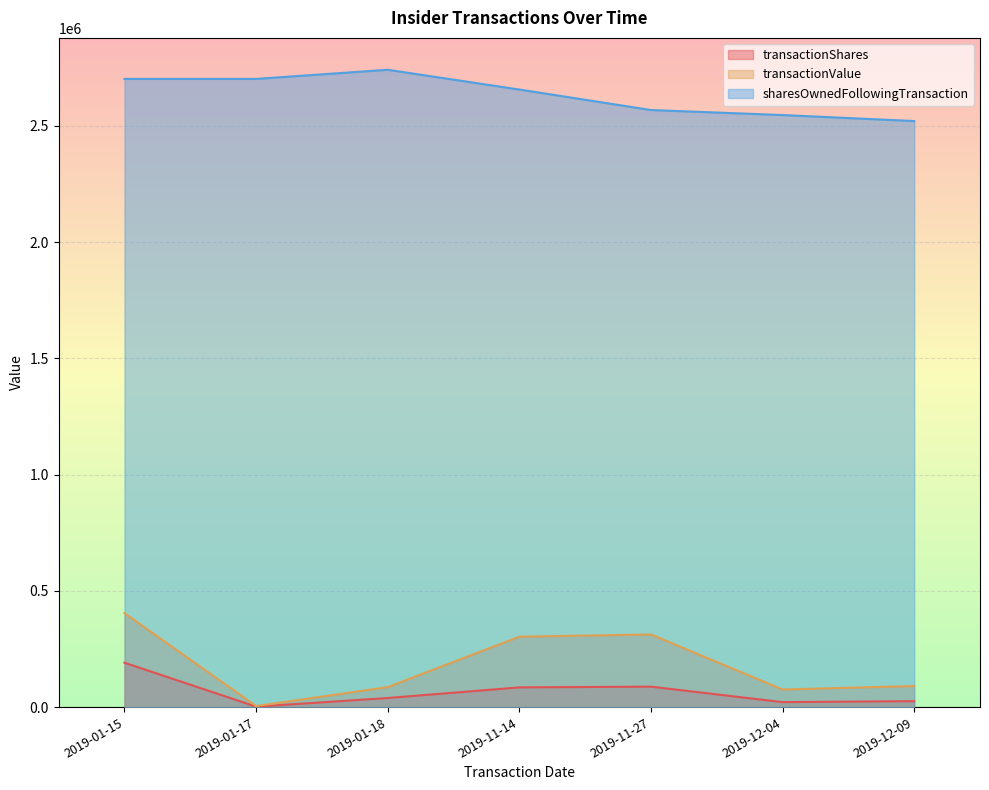

Which series changed the most between 2019-01-15 and 2019-11-14?

transactionShares